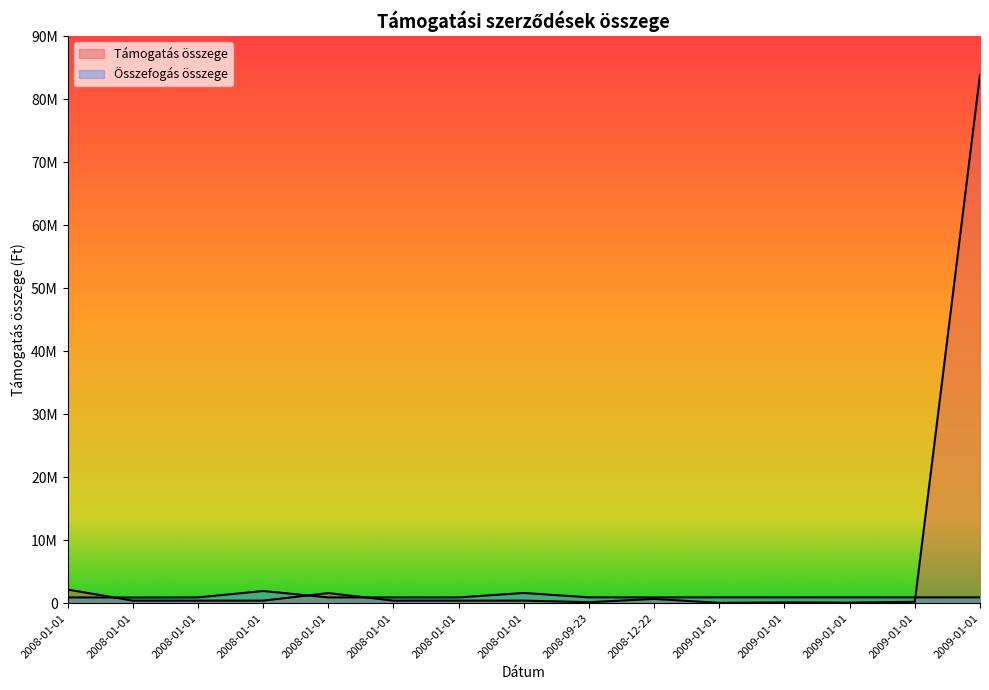

How many data points does each series have?

15